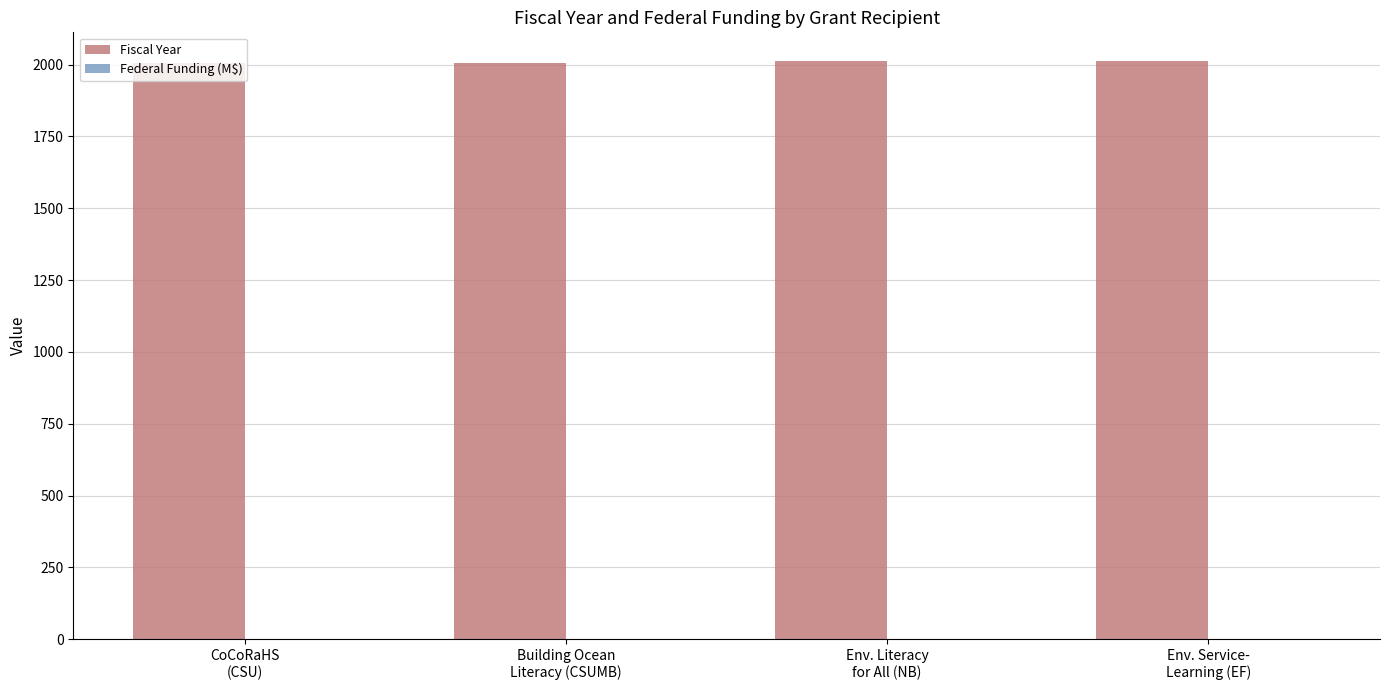

What is the sum of all Fiscal Year values?

8036.0